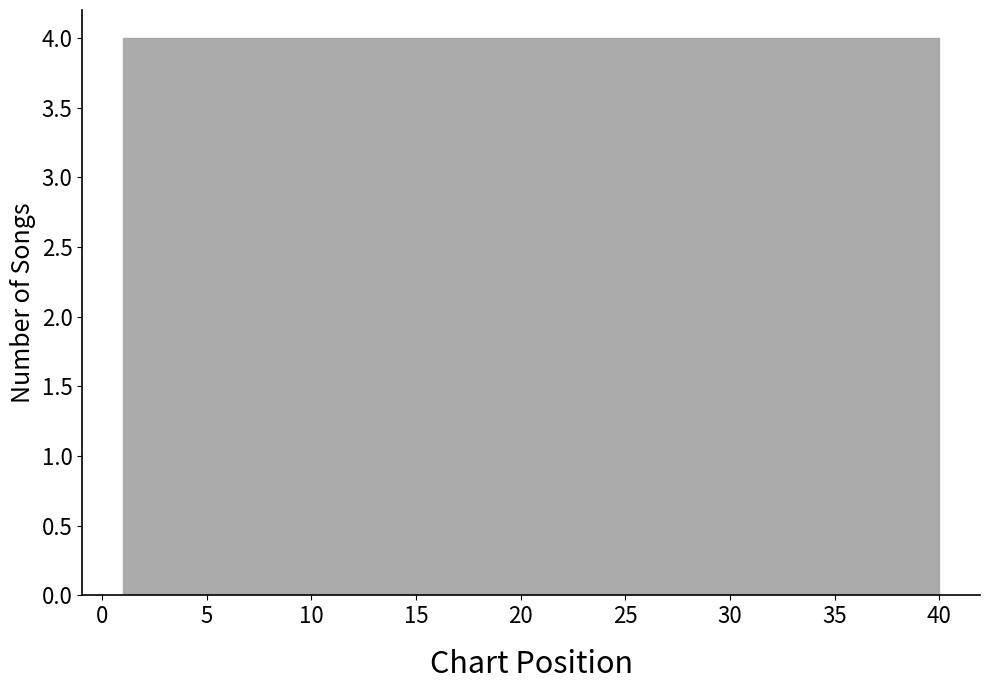

Reading left to right, list every bar in this chart as the range it spans on the x-axis followed by its height. Neither the bar edges nor the heights are printed on the chart, so give them approximately, as read against the axes.

1.0 to 4.9: 4
4.9 to 8.8: 4
8.8 to 12.7: 4
12.7 to 16.6: 4
16.6 to 20.5: 4
20.5 to 24.4: 4
24.4 to 28.3: 4
28.3 to 32.2: 4
32.2 to 36.1: 4
36.1 to 40.0: 4